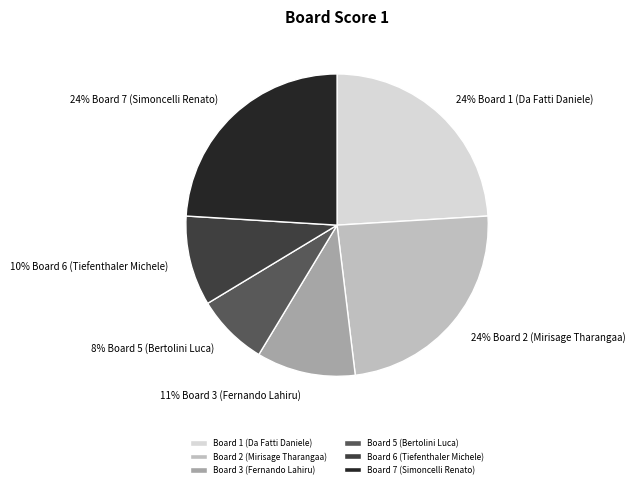

Combined, do Board 6 (Tiefenthaler Michele) and Board 5 (Bertolini Luca) account for over 50%?

No